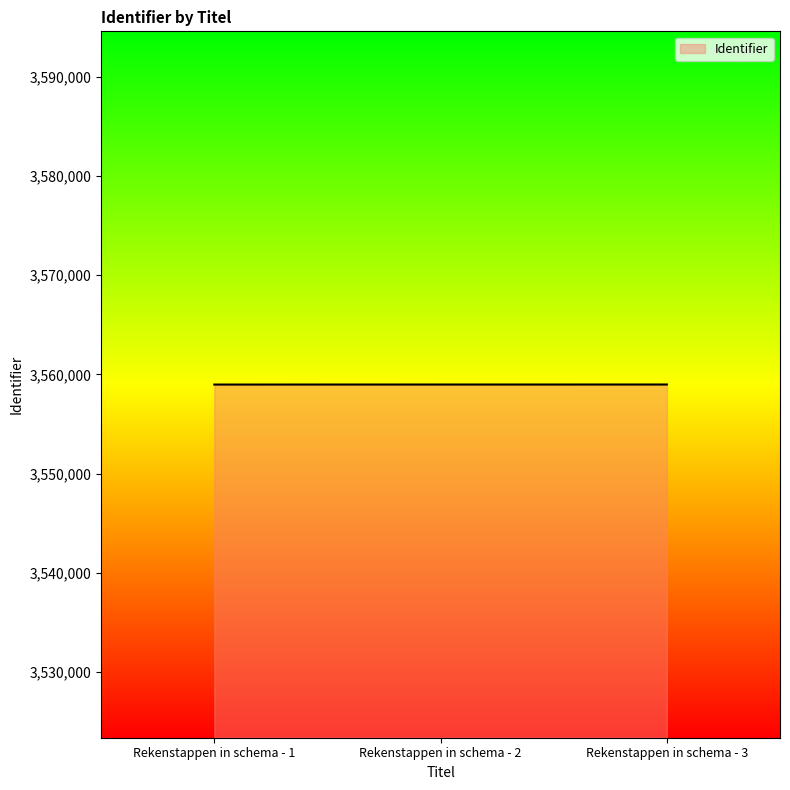

Approximately how many times larger is the value at Rekenstappen in schema - 3 compared to Rekenstappen in schema - 1?

1.0